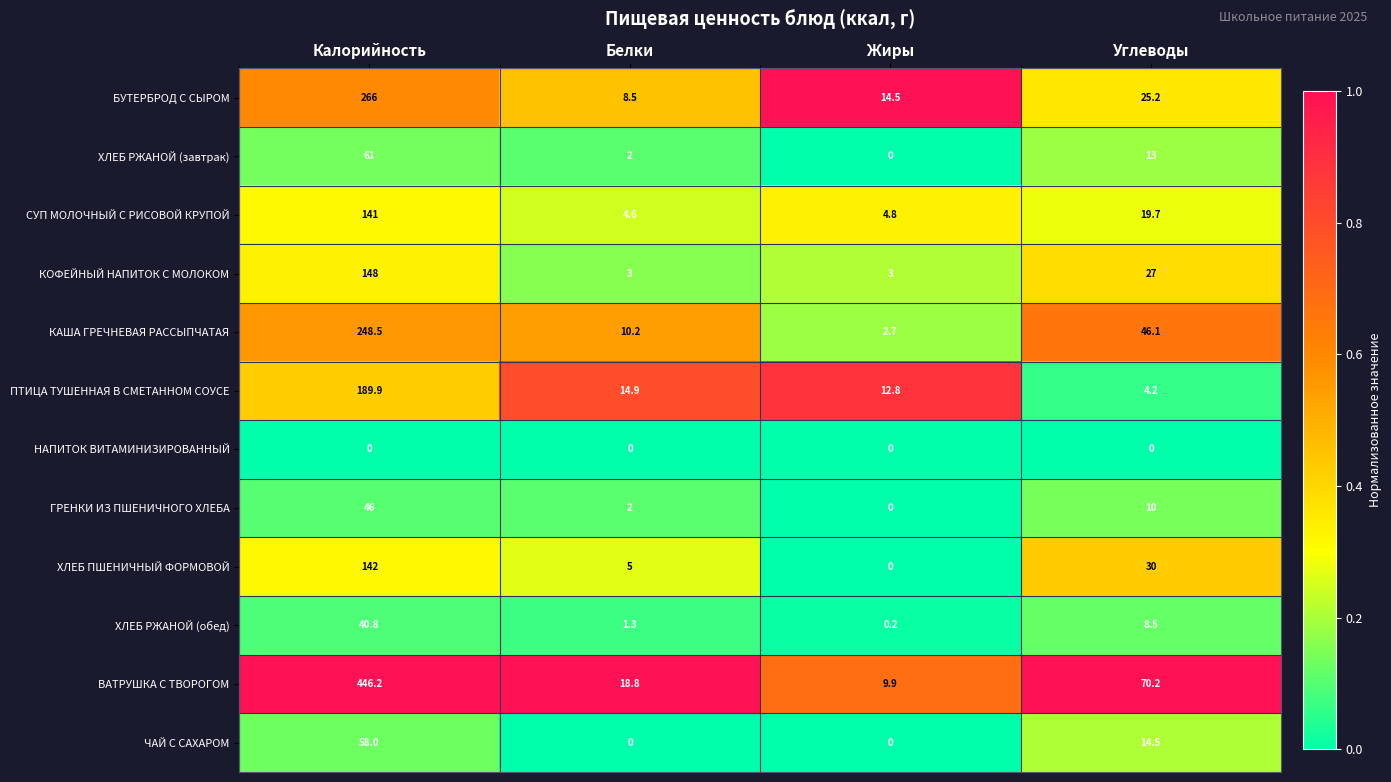

Rank the series by their maximum value, from highest to lowest.

ВАТРУШКА С ТВОРОГОМ, БУТЕРБРОД С СЫРОМ, КАША ГРЕЧНЕВАЯ РАССЫПЧАТАЯ, ПТИЦА ТУШЕННАЯ В СМЕТАННОМ СОУСЕ, КОФЕЙНЫЙ НАПИТОК С МОЛОКОМ, ХЛЕБ ПШЕНИЧНЫЙ ФОРМОВОЙ, СУП МОЛОЧНЫЙ С РИСОВОЙ КРУПОЙ, ХЛЕБ РЖАНОЙ (завтрак), ЧАЙ С САХАРОМ, ГРЕНКИ ИЗ ПШЕНИЧНОГО ХЛЕБА, ХЛЕБ РЖАНОЙ (обед), НАПИТОК ВИТАМИНИЗИРОВАННЫЙ